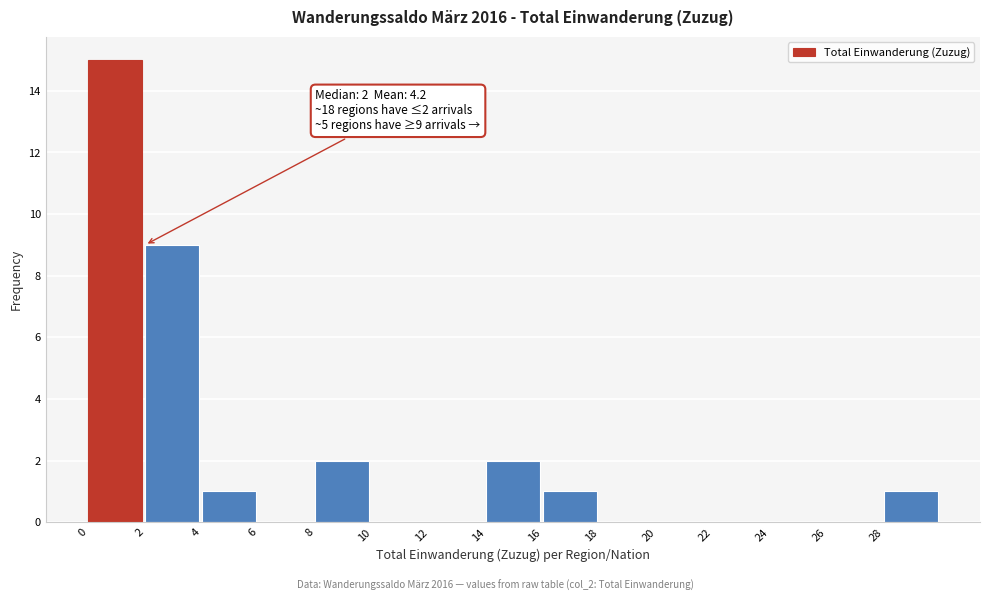

Which range on the x-axis has the tallest bar?

0 to 2